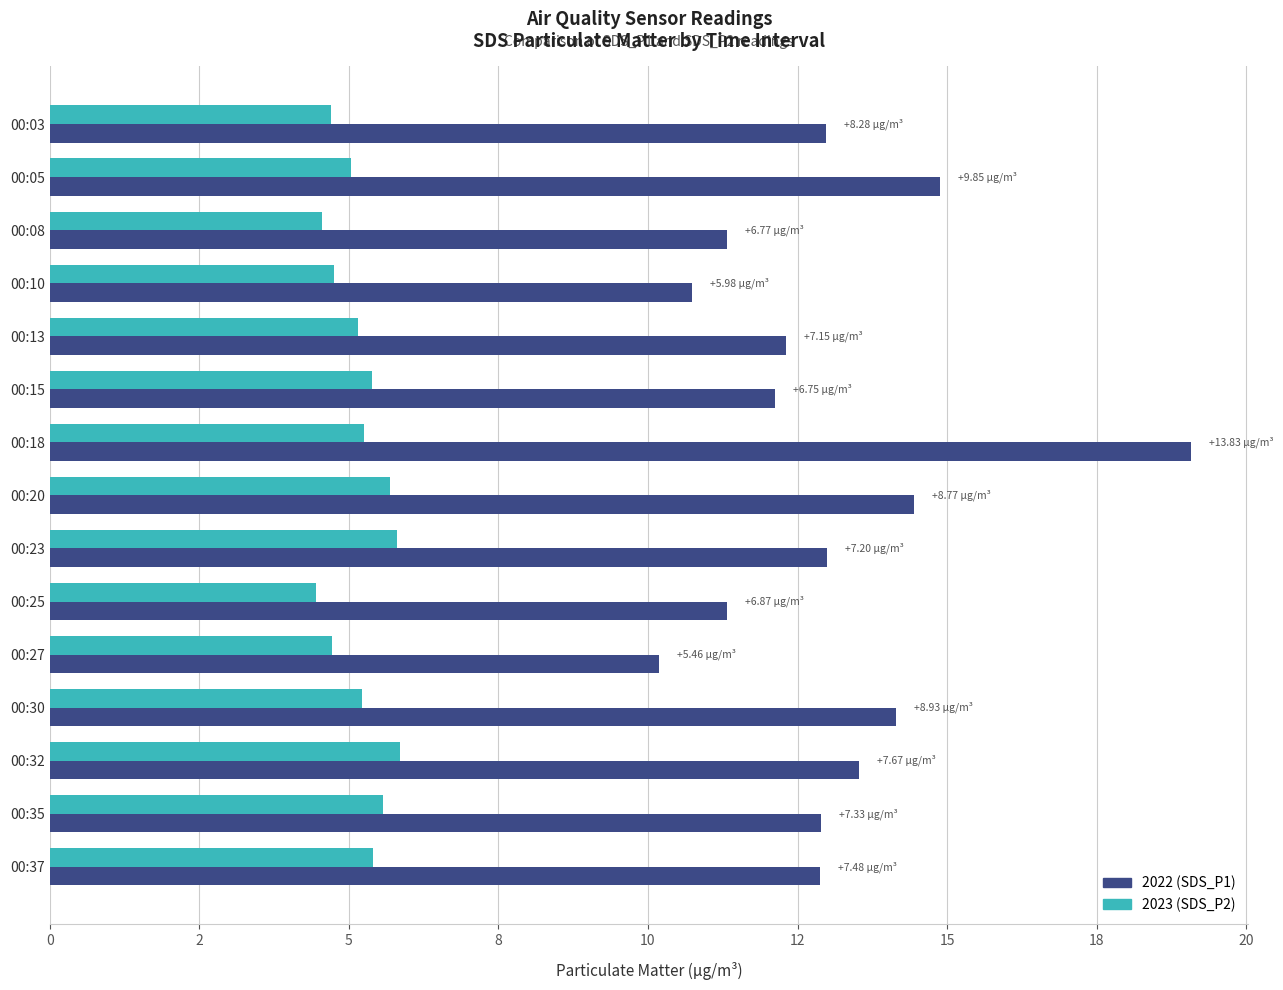

What are all the series names shown in the legend?

2022 (SDS_P1), 2023 (SDS_P2)